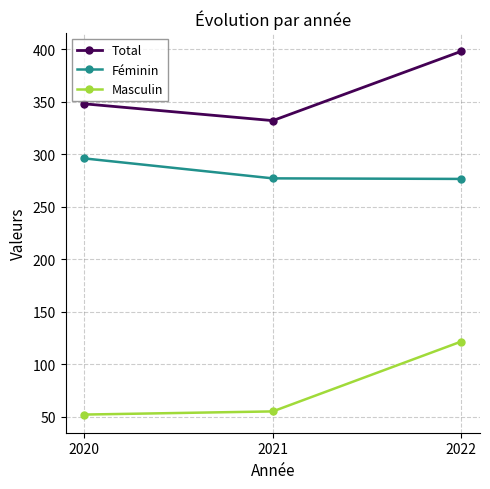

What is the sum of the Masculin values at 2020 and 2021?

107.0